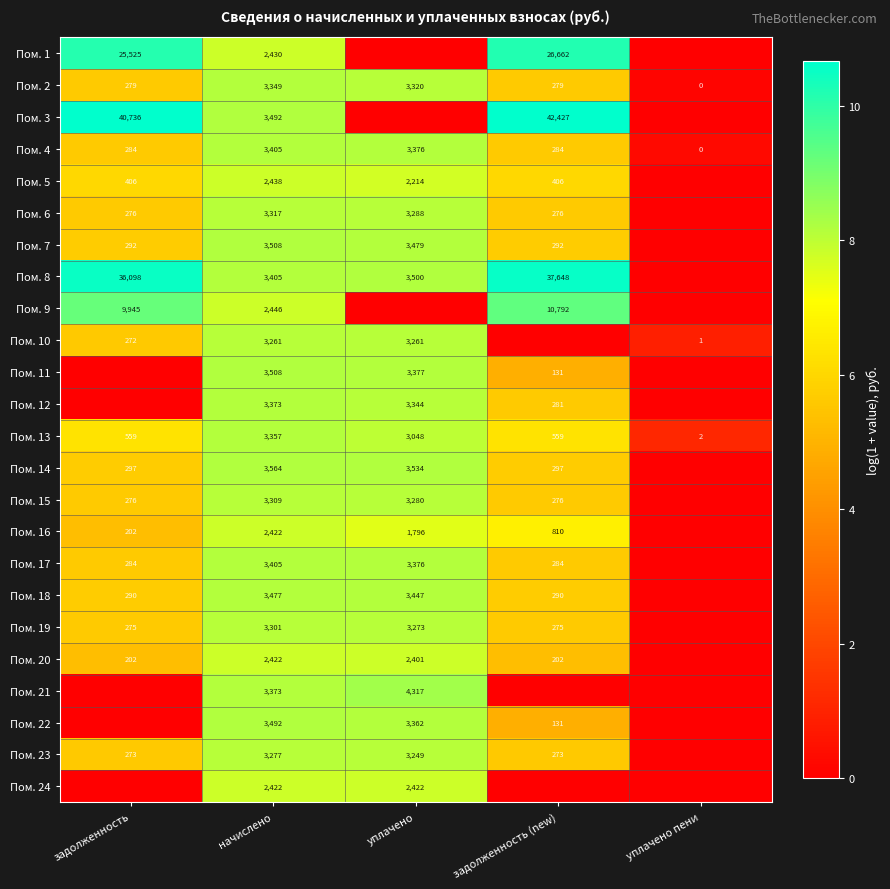

Which has a higher value, задолженность (new) or начислено?

задолженность (new)